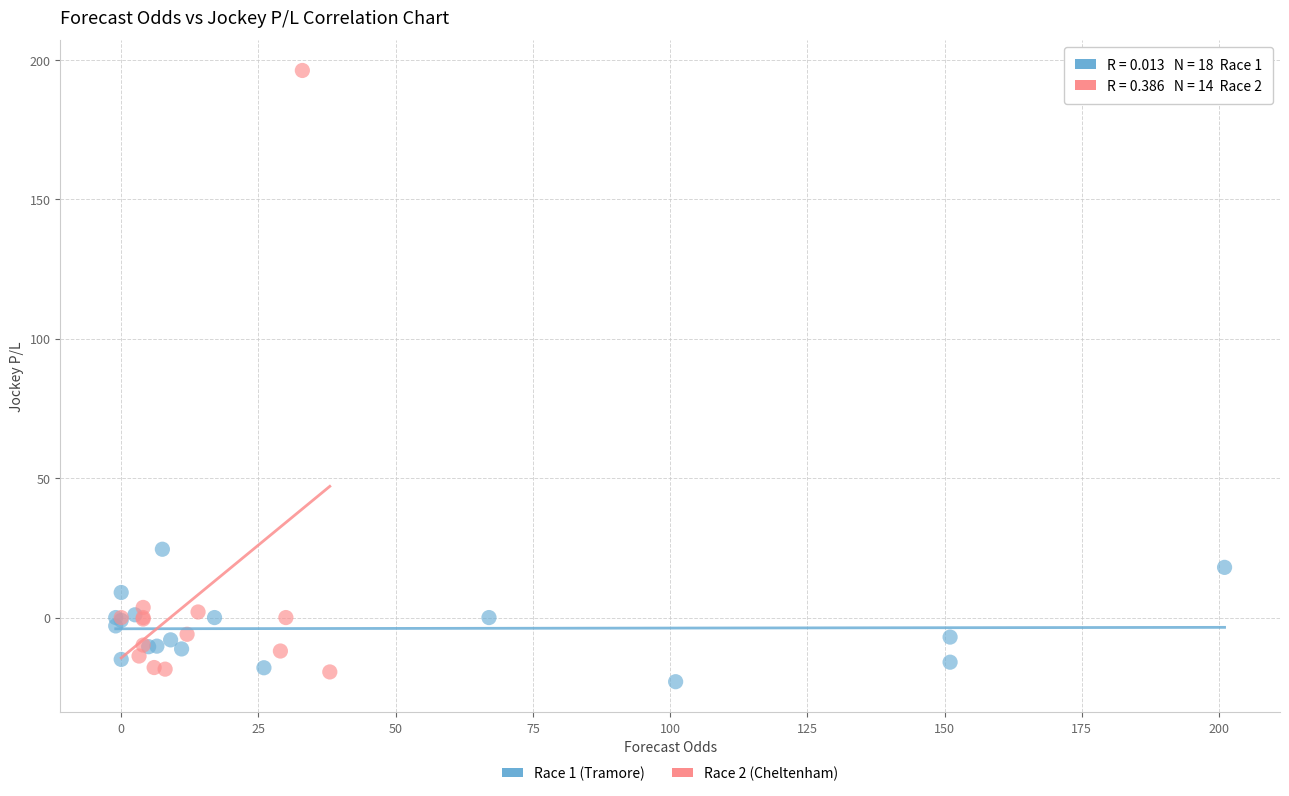

What are all the series names shown in the legend?

Race 1 (Tramore), Race 2 (Cheltenham)